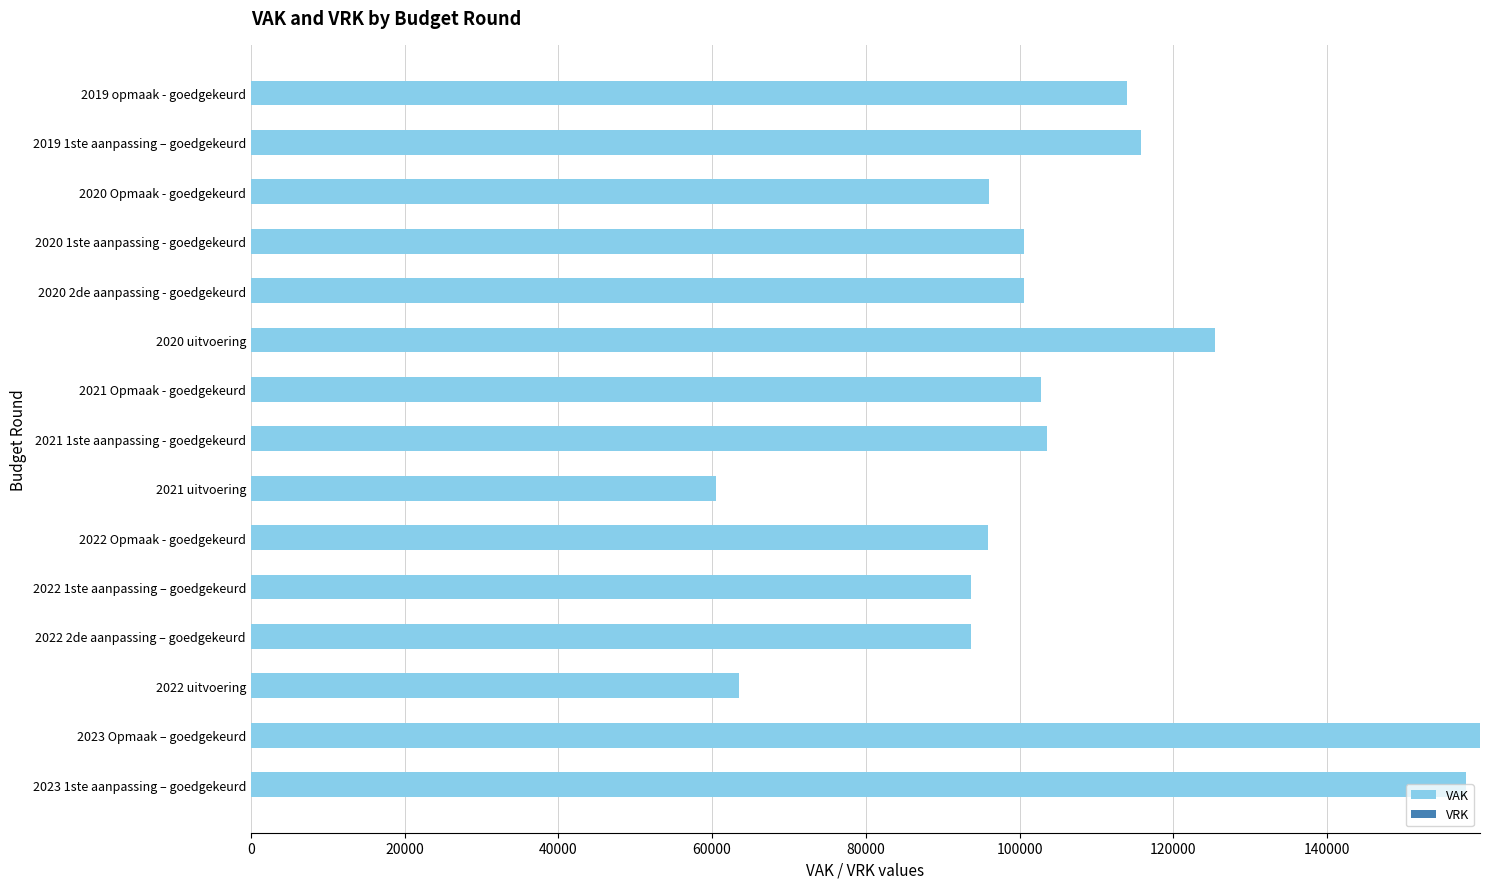

What is the change in value from 2020 uitvoering to 2019 1ste aanpassing – goedgekeurd?

-9698